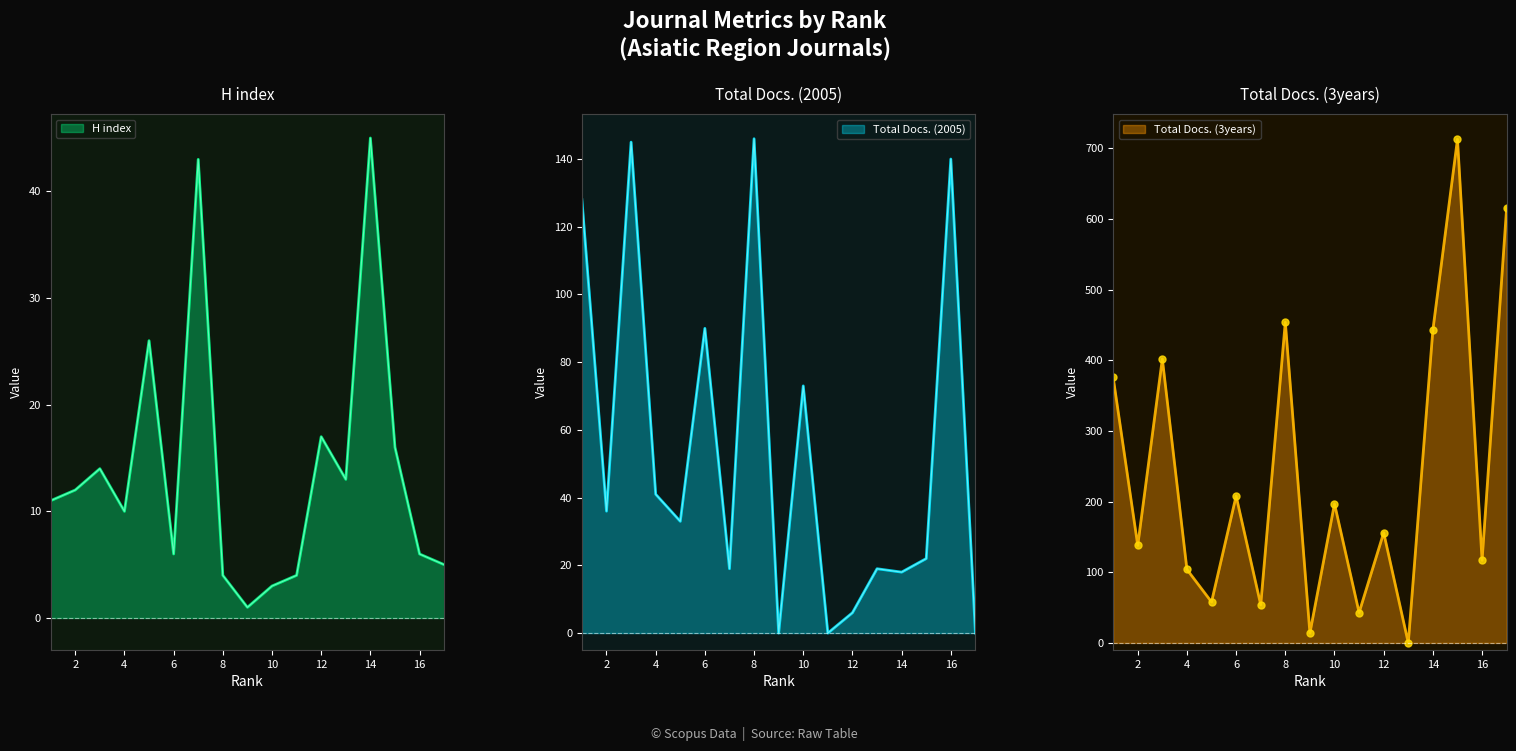

Which series has the widest spread of values?

Total Docs. (3years)